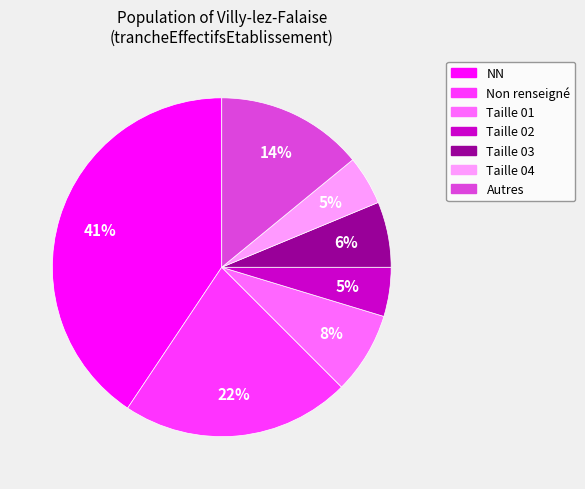

To the nearest percent, what is the difference between the largest and smallest slice percentages?

36%